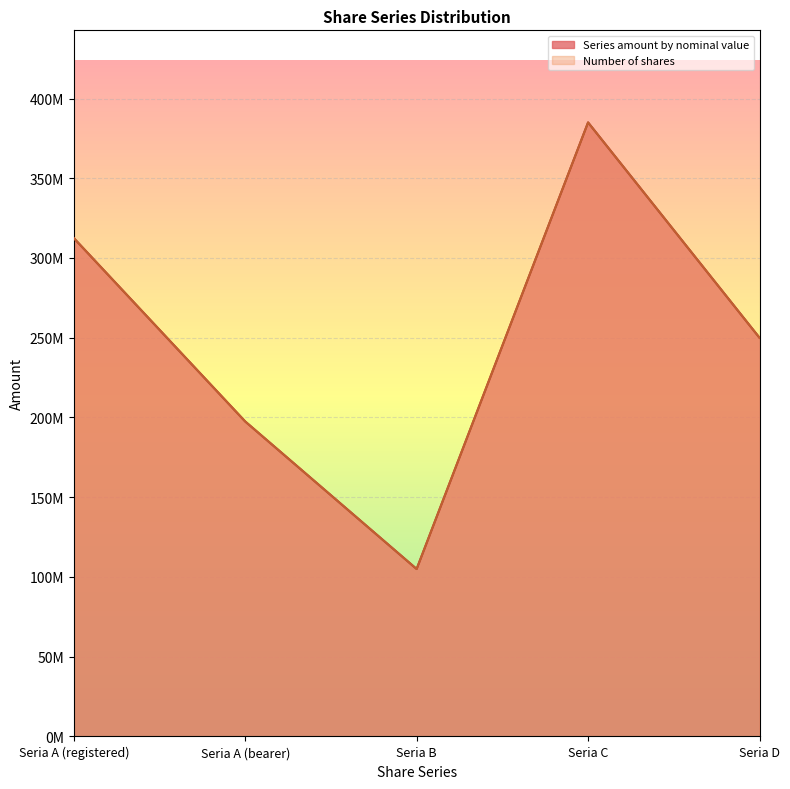

Where does the Series amount by nominal value series first go above 250000000?

Seria A (registered)